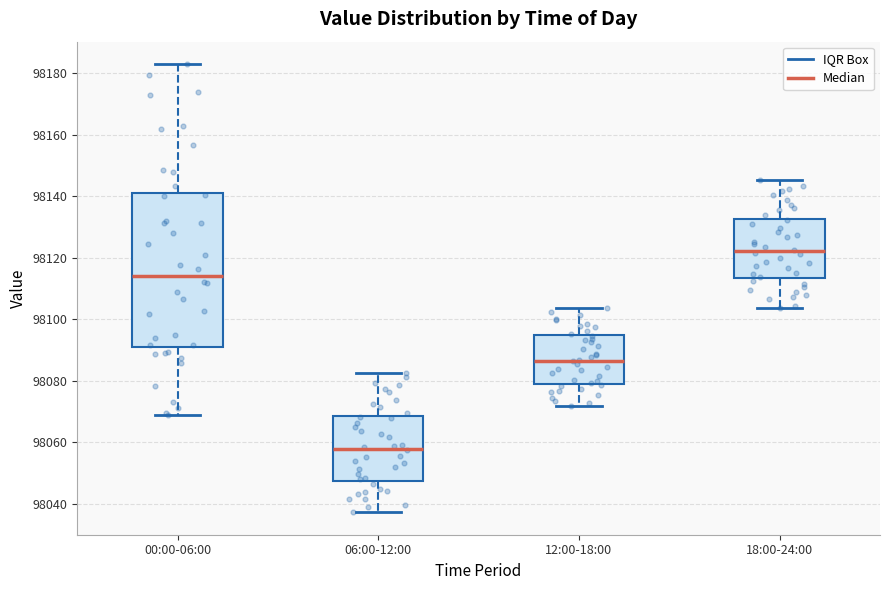

Which box is the tallest, from its lower edge to its upper edge?

00:00-06:00